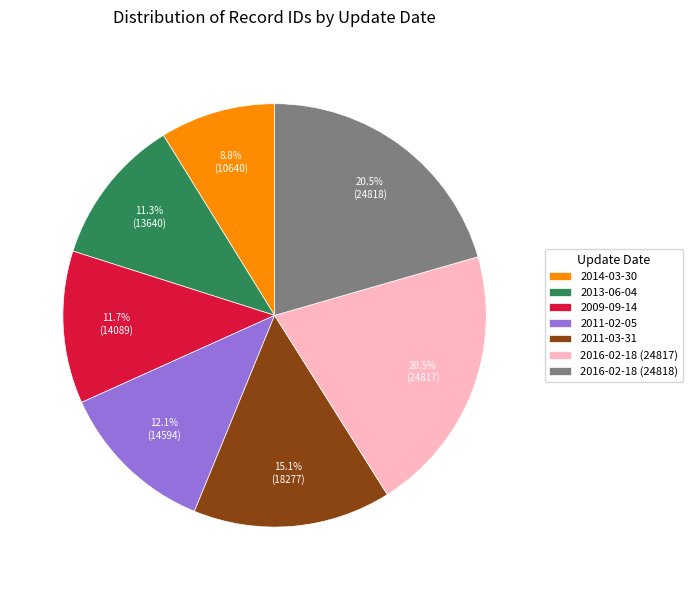

Which slice is the smallest?

2014-03-30